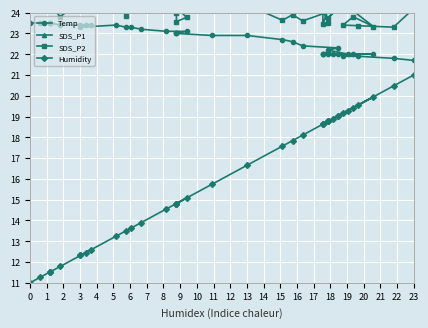

What is the approximate value of Temp at 4?

23.5